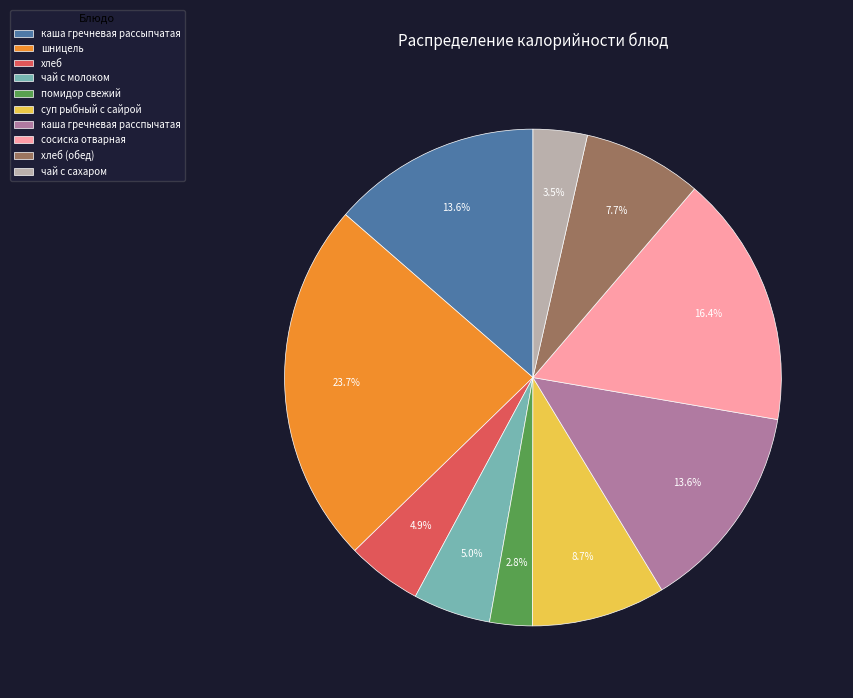

The каша гречневая рассыпчатая slice represents 20% of the pie. True or false?

False